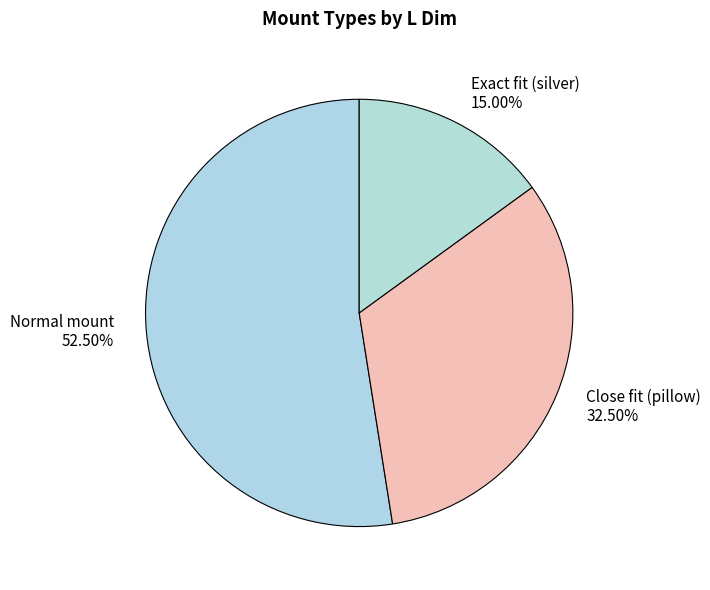

Between Close fit (pillow) and Normal mount, which is larger?

Normal mount